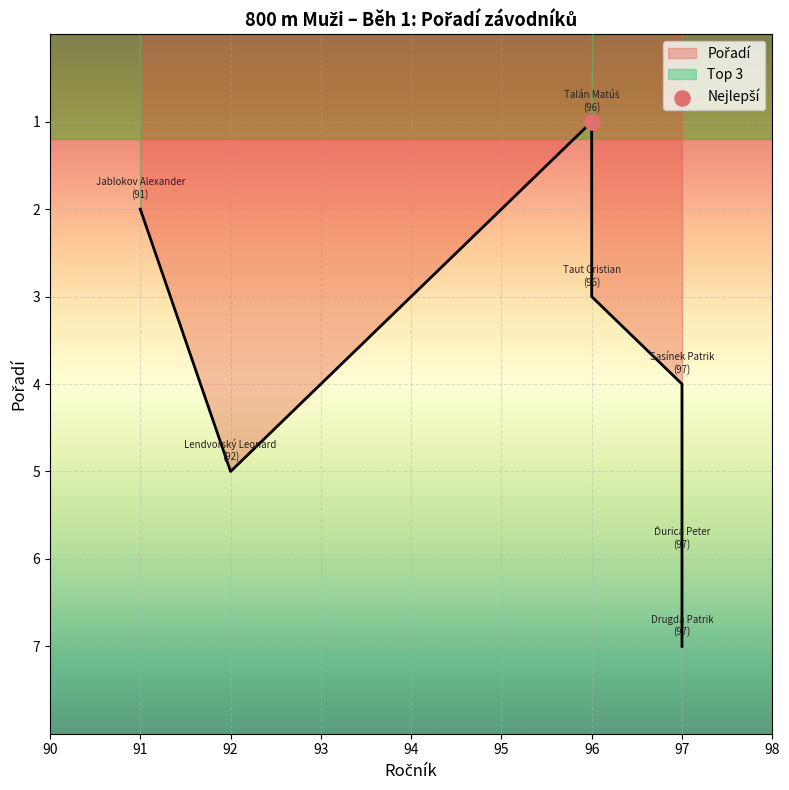

What is the change in value from Talán Matúš
96 to Sasínek Patrik
97?

+3